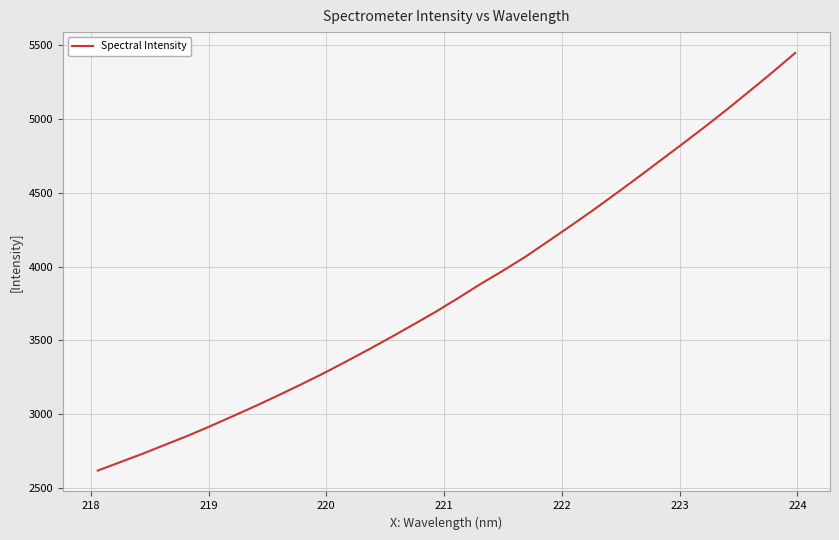

What is the difference between the maximum and minimum values?

2828.7